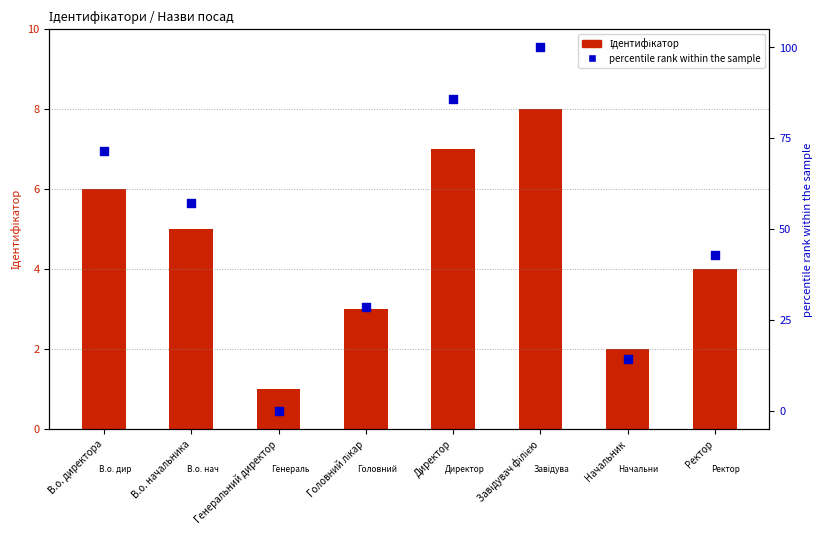

At how many categories does at least one series exceed 44?

4